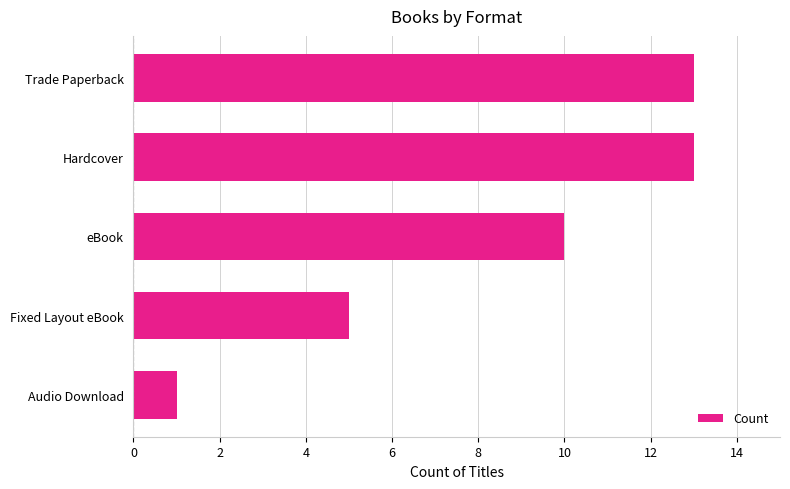

At which category does the chart reach its minimum across all series?

Audio Download